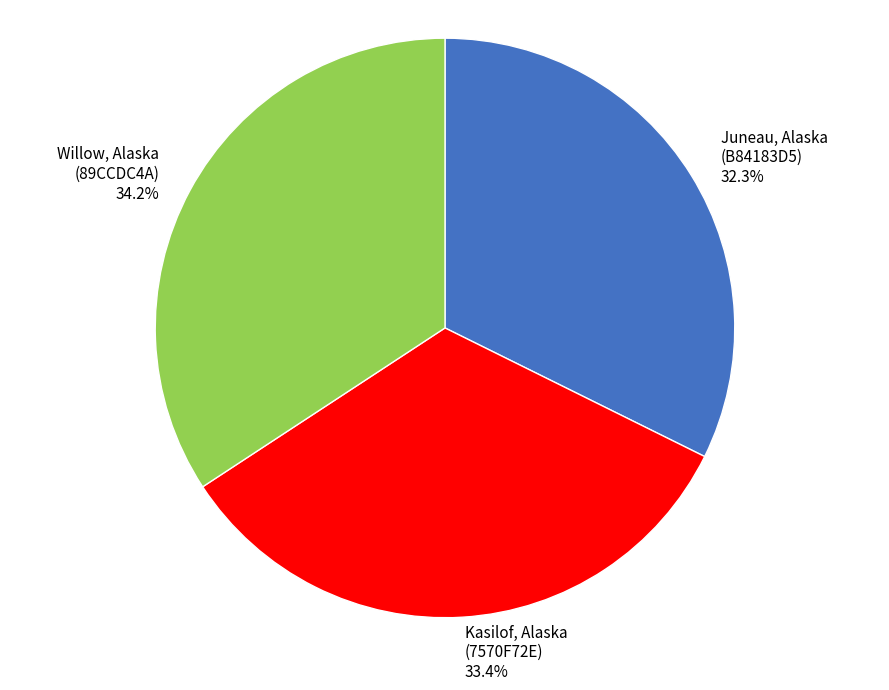

Does Juneau, Alaska (B84183D5) represent more than half of the total?

No